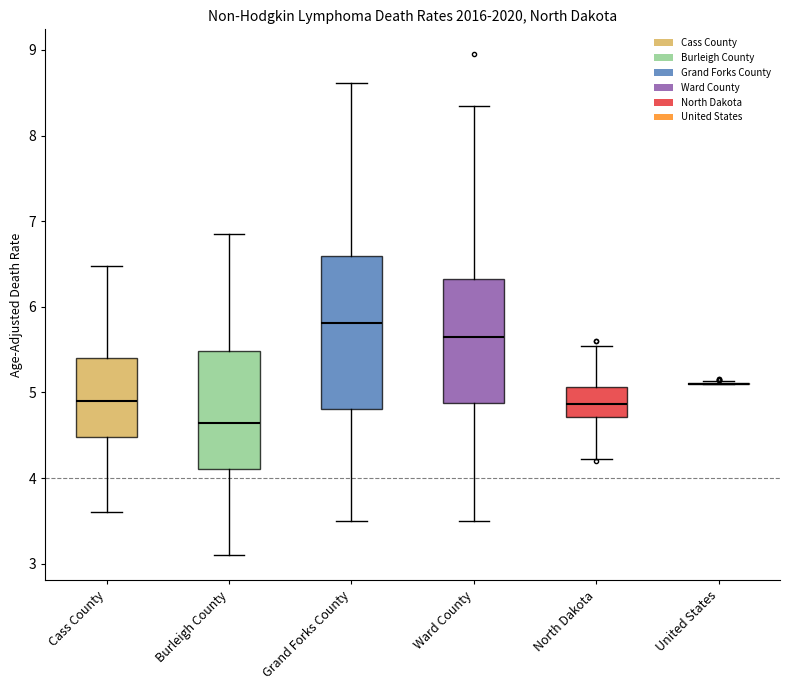

Reading left to right, read every box against the y-axis: the position of its median line, the range the box covers, and the ends of its whiskers. The values are not printed on the chart, so give them approximately, as read against the axis.

Cass County: median 4.9, box 4.5 to 5.4, whiskers 3.6 to 6.5
Burleigh County: median 4.6, box 4.1 to 5.5, whiskers 3.1 to 6.9
Grand Forks County: median 5.8, box 4.8 to 6.6, whiskers 3.5 to 8.6
Ward County: median 5.7, box 4.9 to 6.3, whiskers 3.5 to 8.3
North Dakota: median 4.9, box 4.7 to 5.1, whiskers 4.2 to 5.5
United States: box collapsed to a line at 5.1, whiskers 5.1 to 5.1